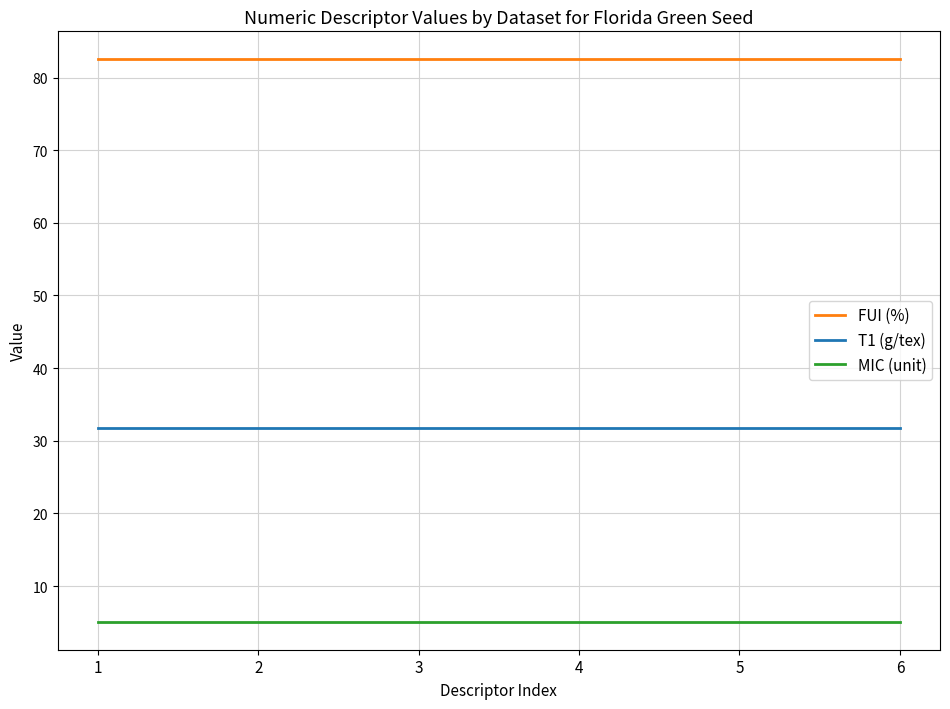

At 5, list the series in order from smallest to largest.

MIC (unit), T1 (g/tex), FUI (%)